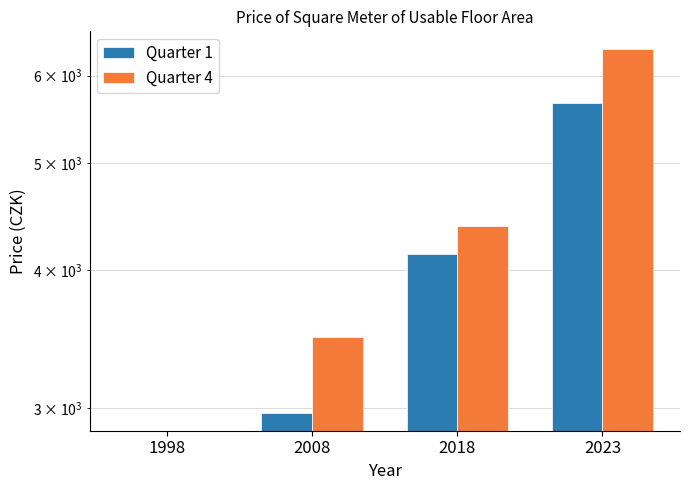

Reading right to left, extract all data points from this chart.

Quarter 1: 2023=5668	2018=4132	2008=2970	1998=0
Quarter 4: 2023=6335	2018=4385	2008=3478	1998=0